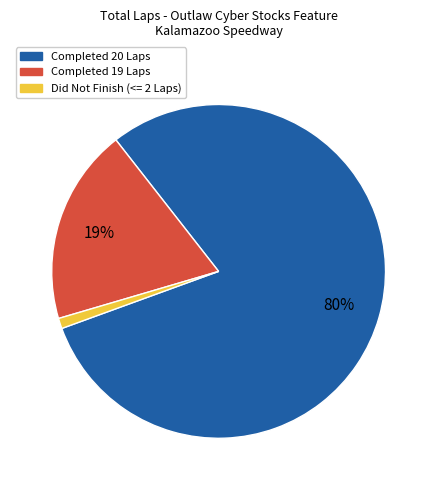

To the nearest percent, what is the difference between the largest and smallest slice percentages?

79%